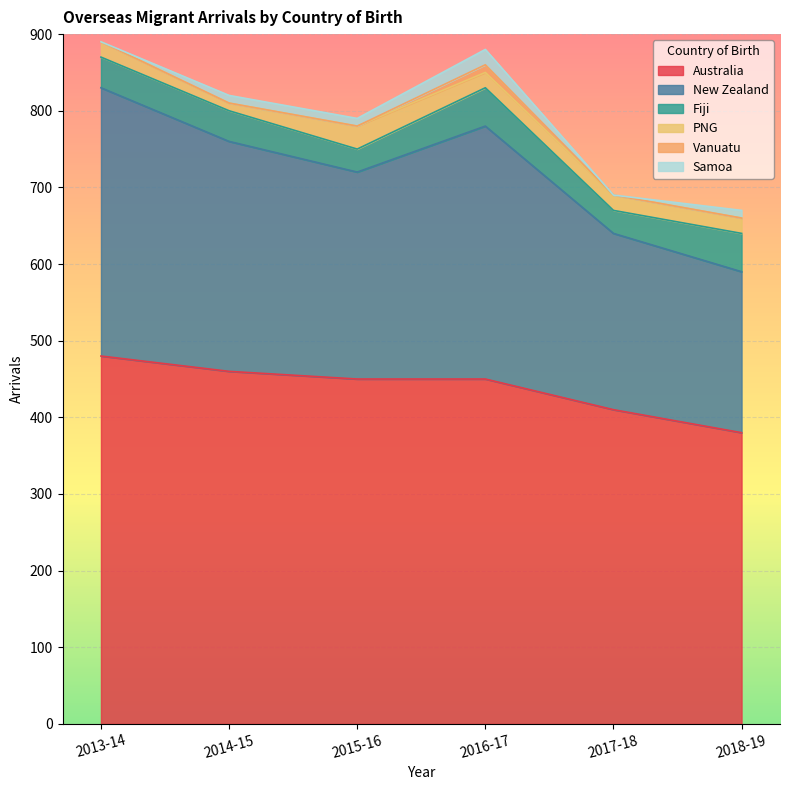

In Samoa, how many points are higher than both neighbors (excluding endpoints)?

1